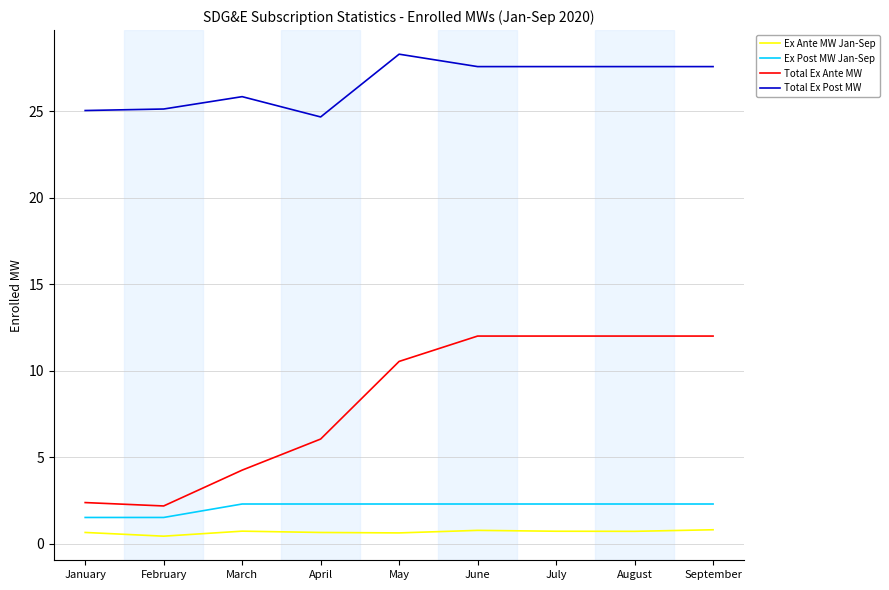

Which label corresponds to the largest value in the chart?

May